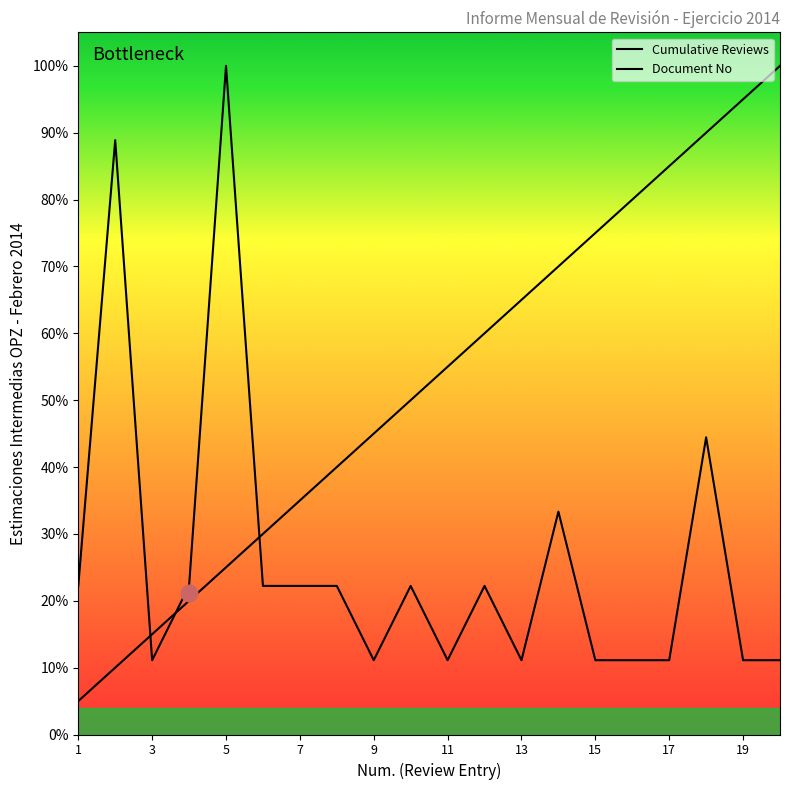

What is the value of the Document No point at the 10th from the left?

22.2